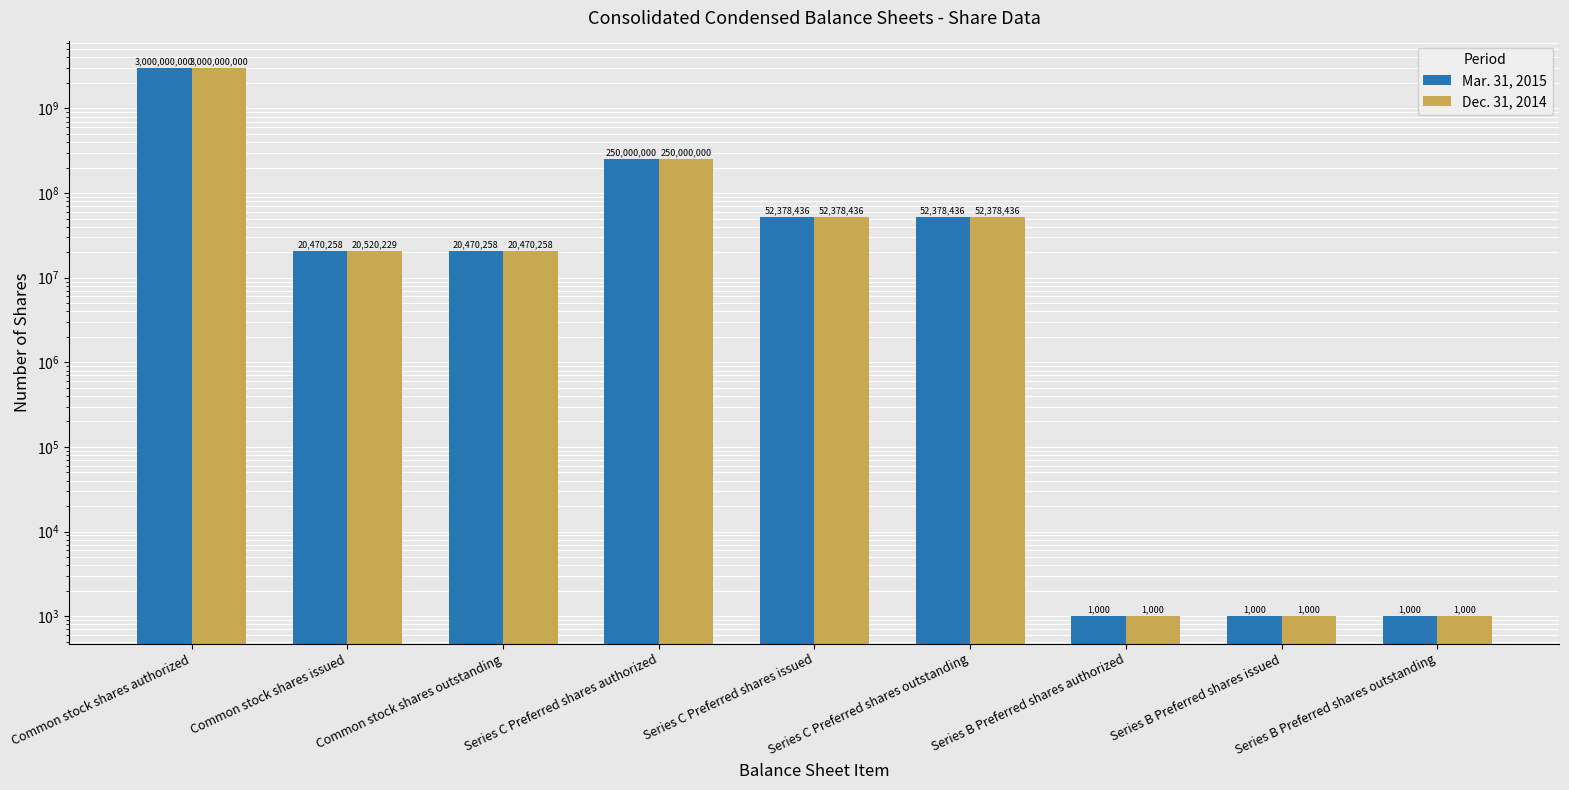

What is the approximate value of Dec. 31, 2014 at Series B Preferred shares issued, to the nearest 50?

1000